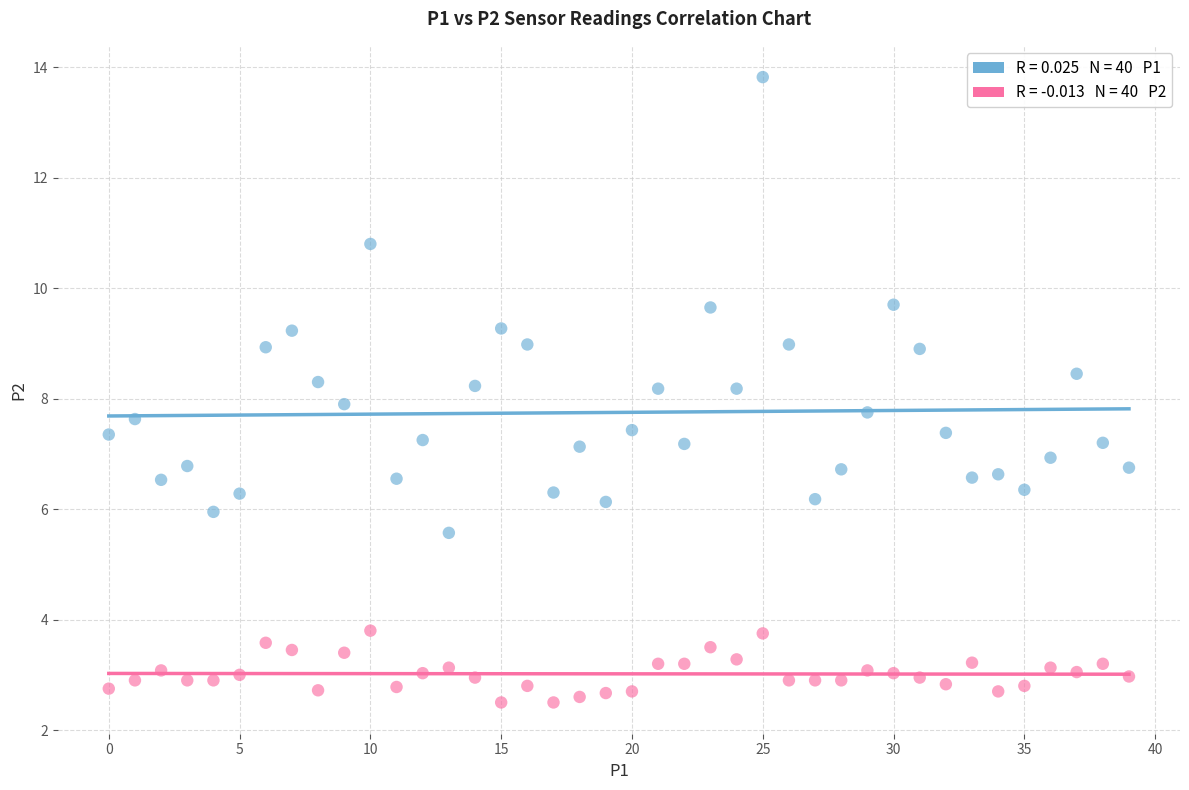

Across all data points, what is the range of Y values (max minus min)?

11.3